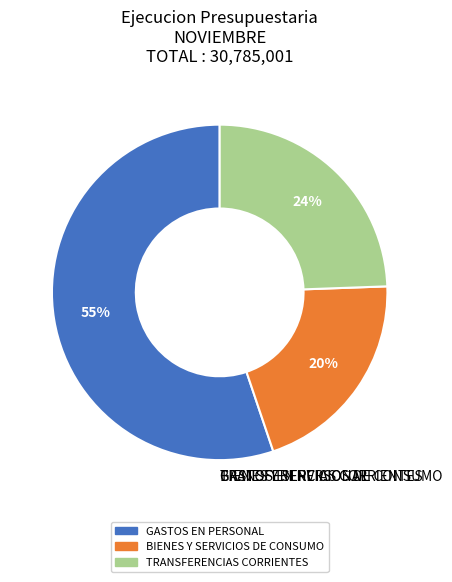

How many slices are in this pie chart?

3